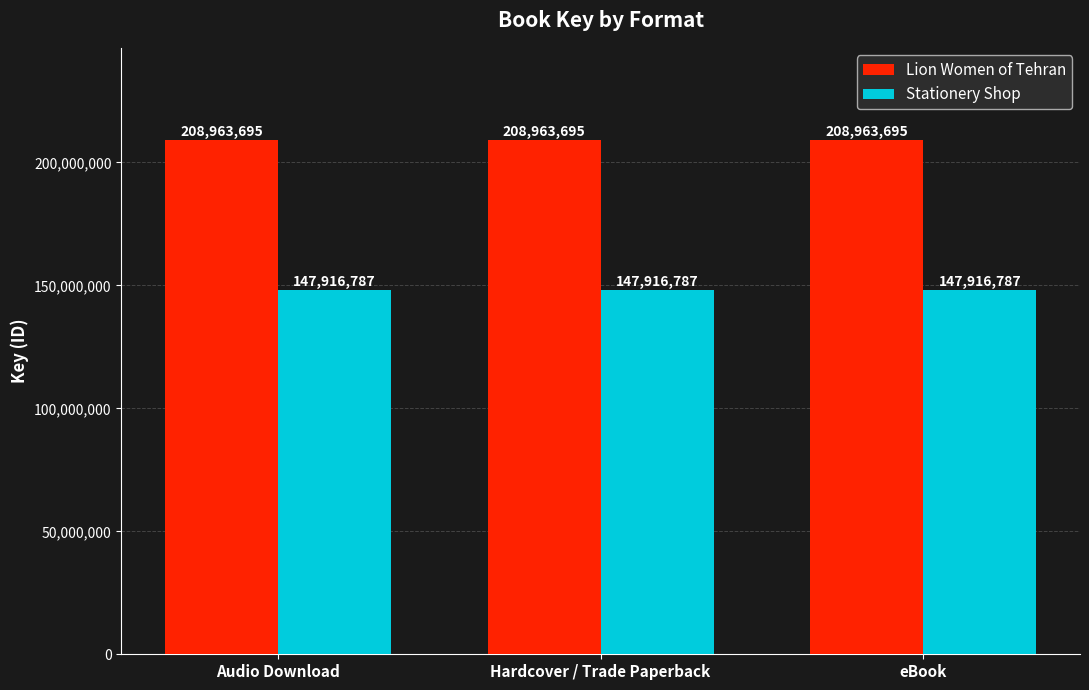

What is the lowest value of the Stationery Shop series?

147916787